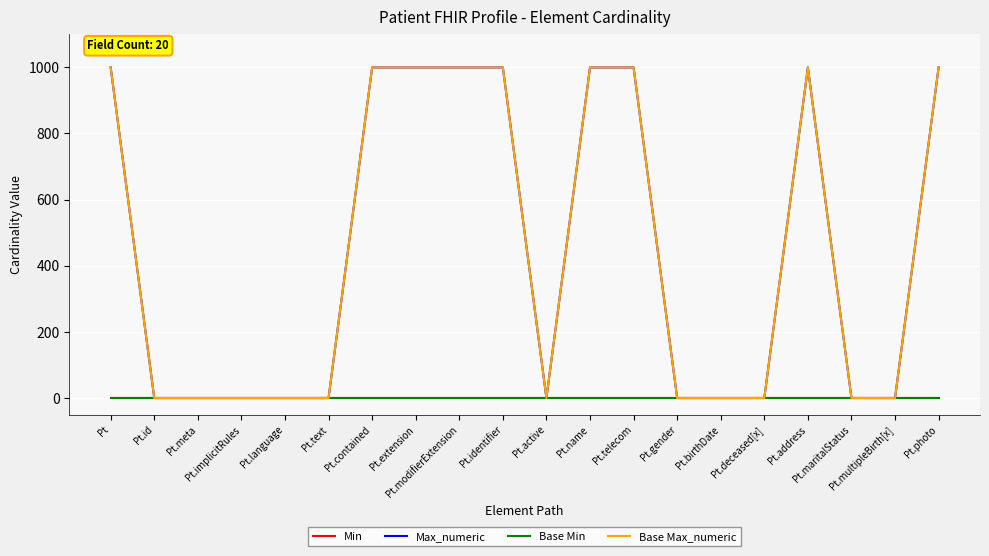

At which category does Max_numeric reach its first local valley?

Pt.active